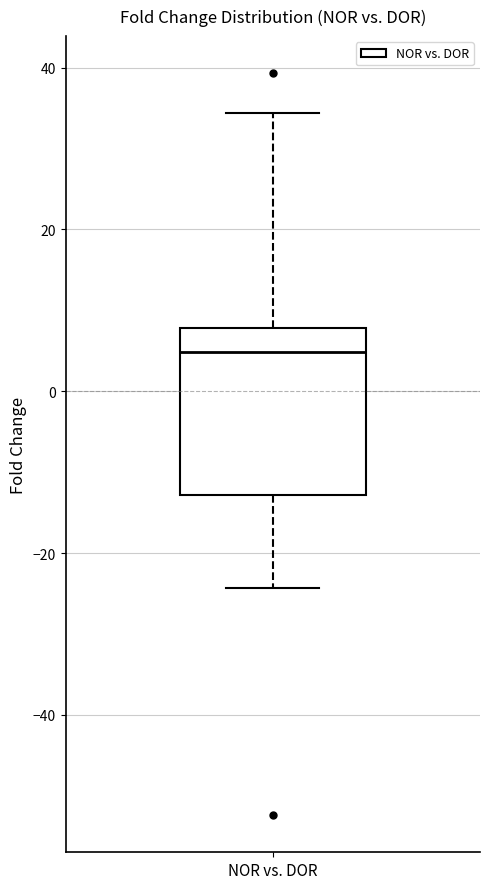

Where is the upper edge of the box for NOR vs. DOR on the y-axis? The values are not printed on the chart, so give them approximately, as read against the axis.

8